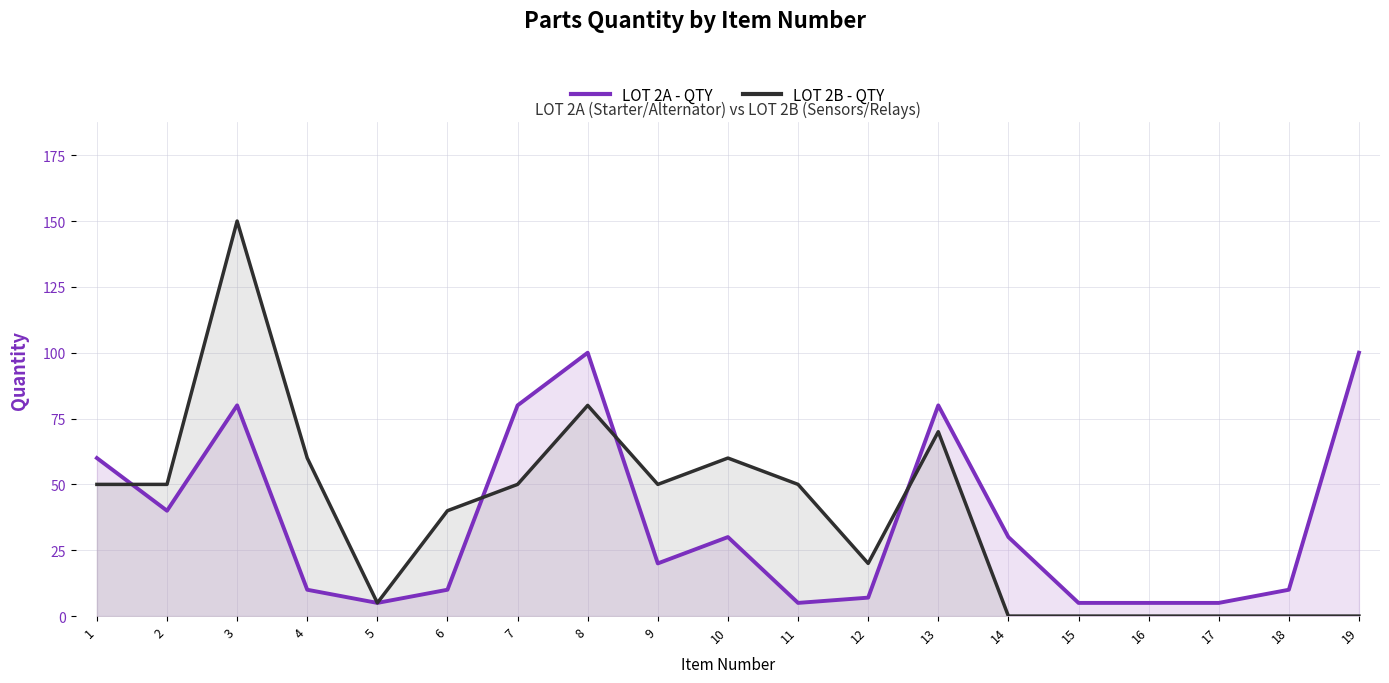

True or false: LOT 2A - QTY and LOT 2B - QTY cross at least once.

True